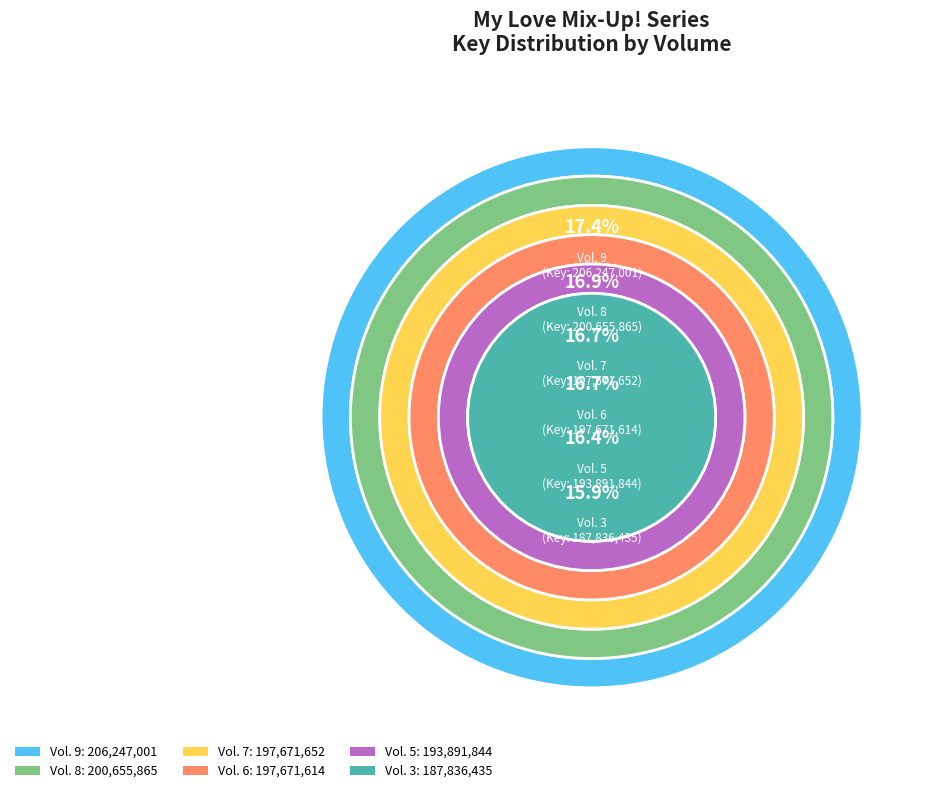

To the nearest percent, what portion does Vol. 5 represent?

16%